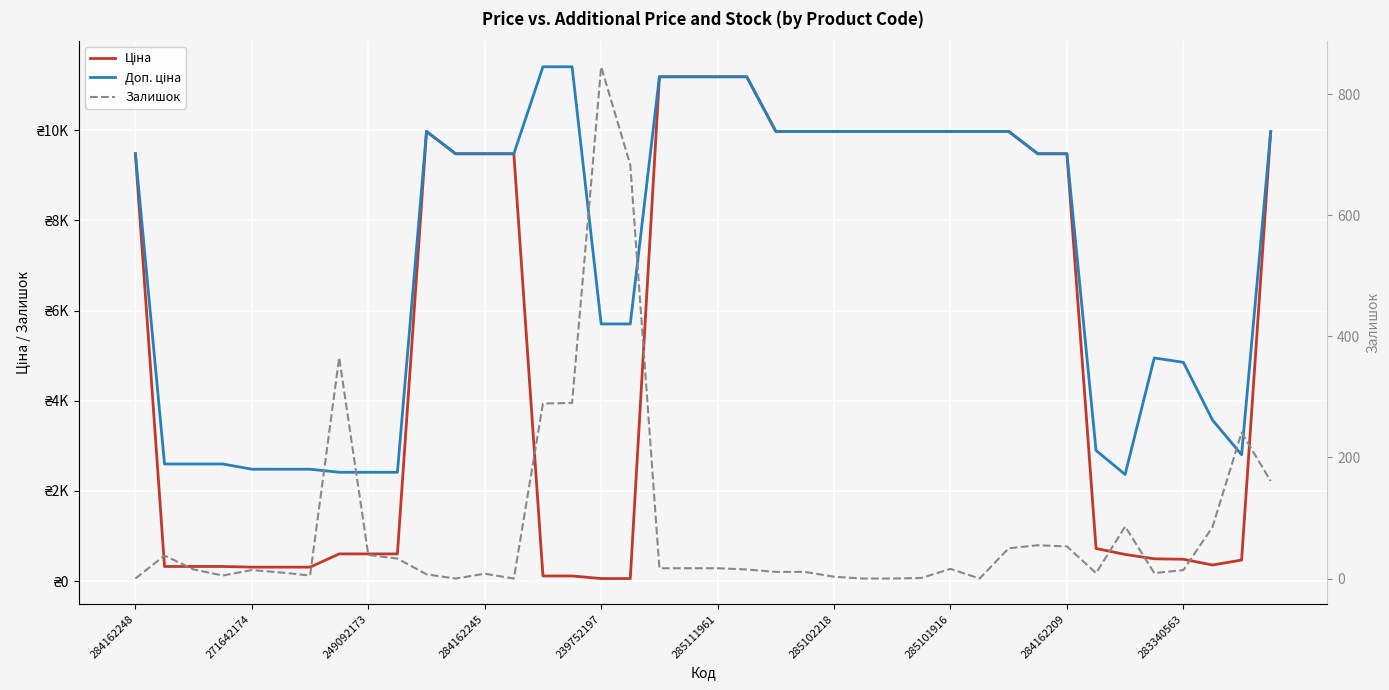

What is the approximate value of Ціна at 23?

9975.0